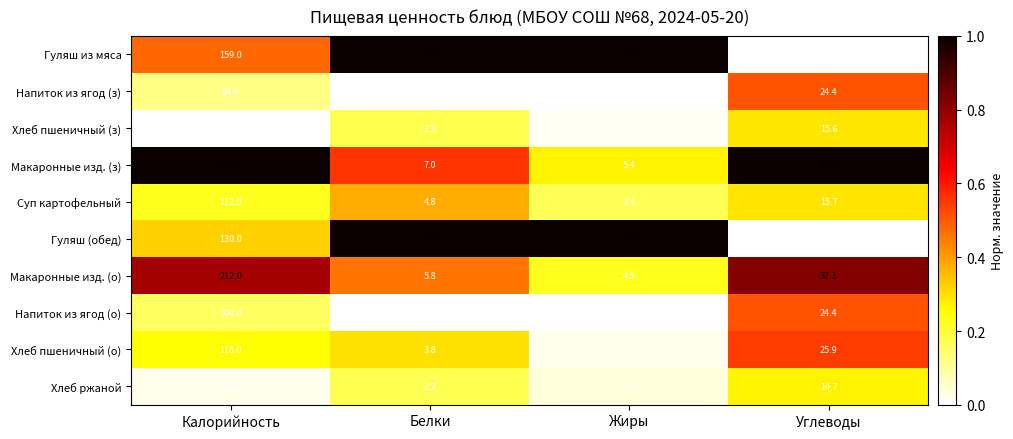

What is the average value of the Напиток из ягод (о) series?

31.1